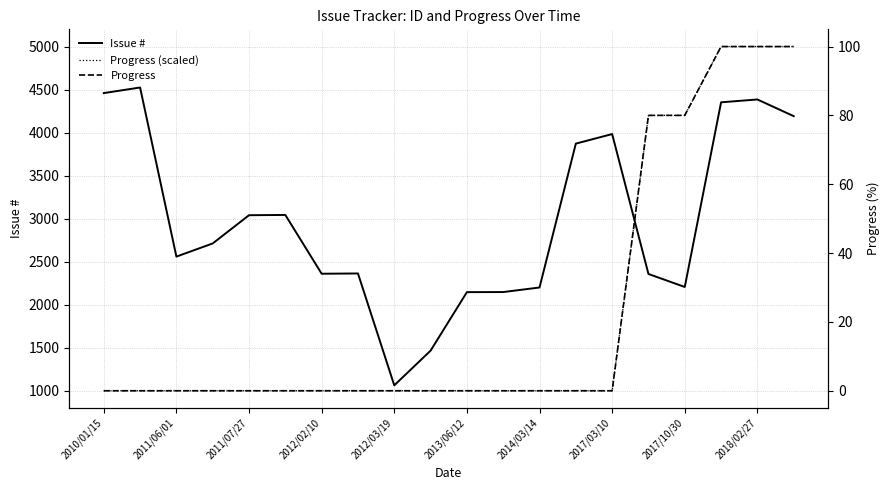

What is the sum of the Progress (scaled) values at 19 and 17?

10000